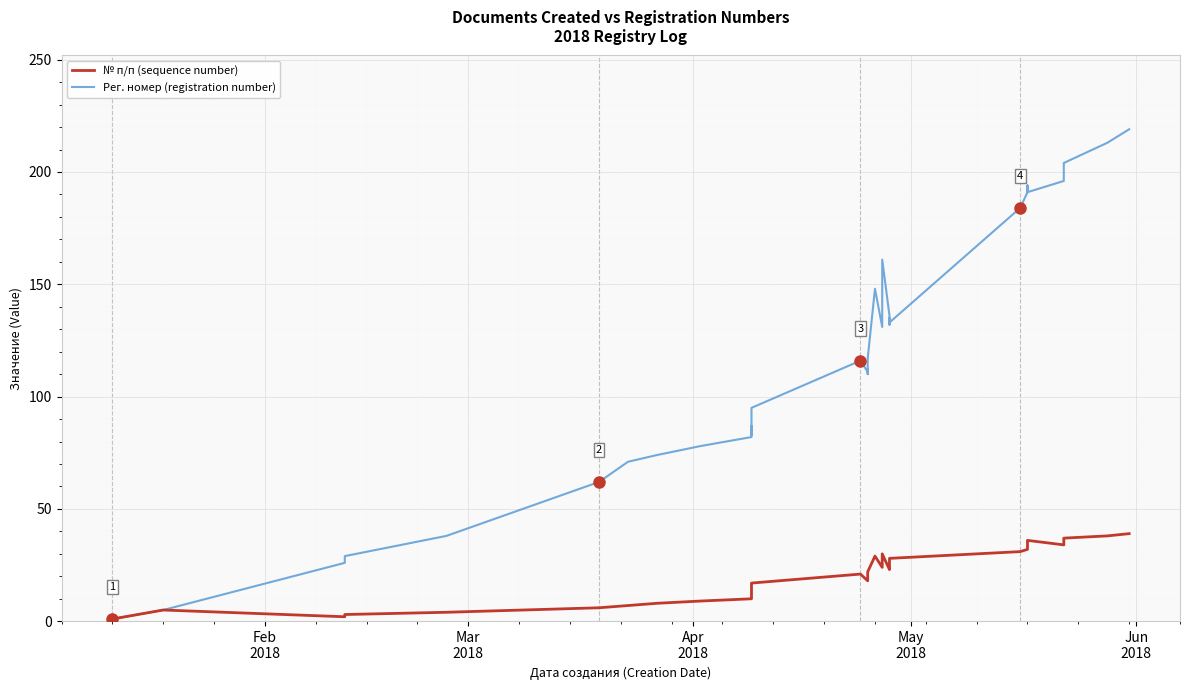

What is the difference between the second highest and minimum values in the Рег. номер (registration number) series?

212